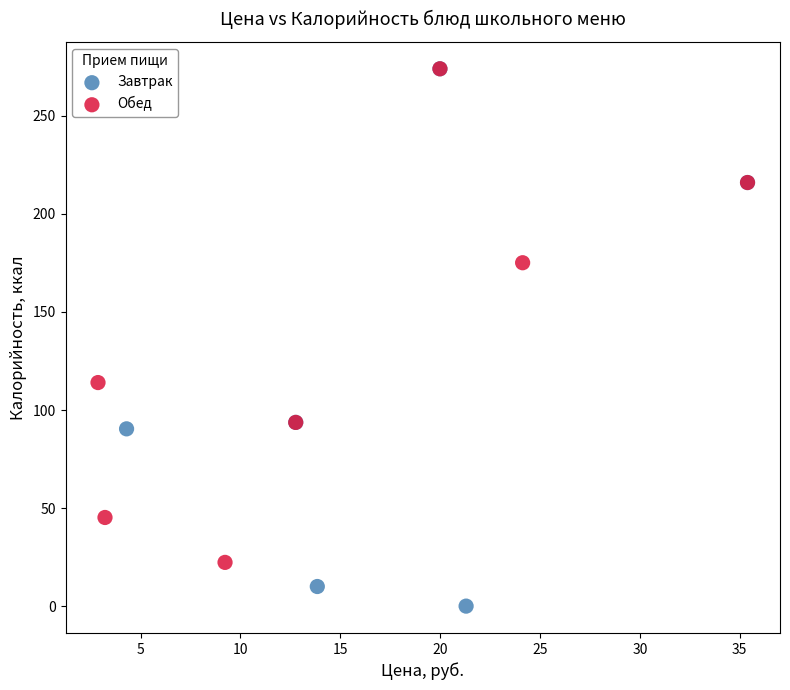

Which series reaches the minimum Y coordinate?

Завтрак